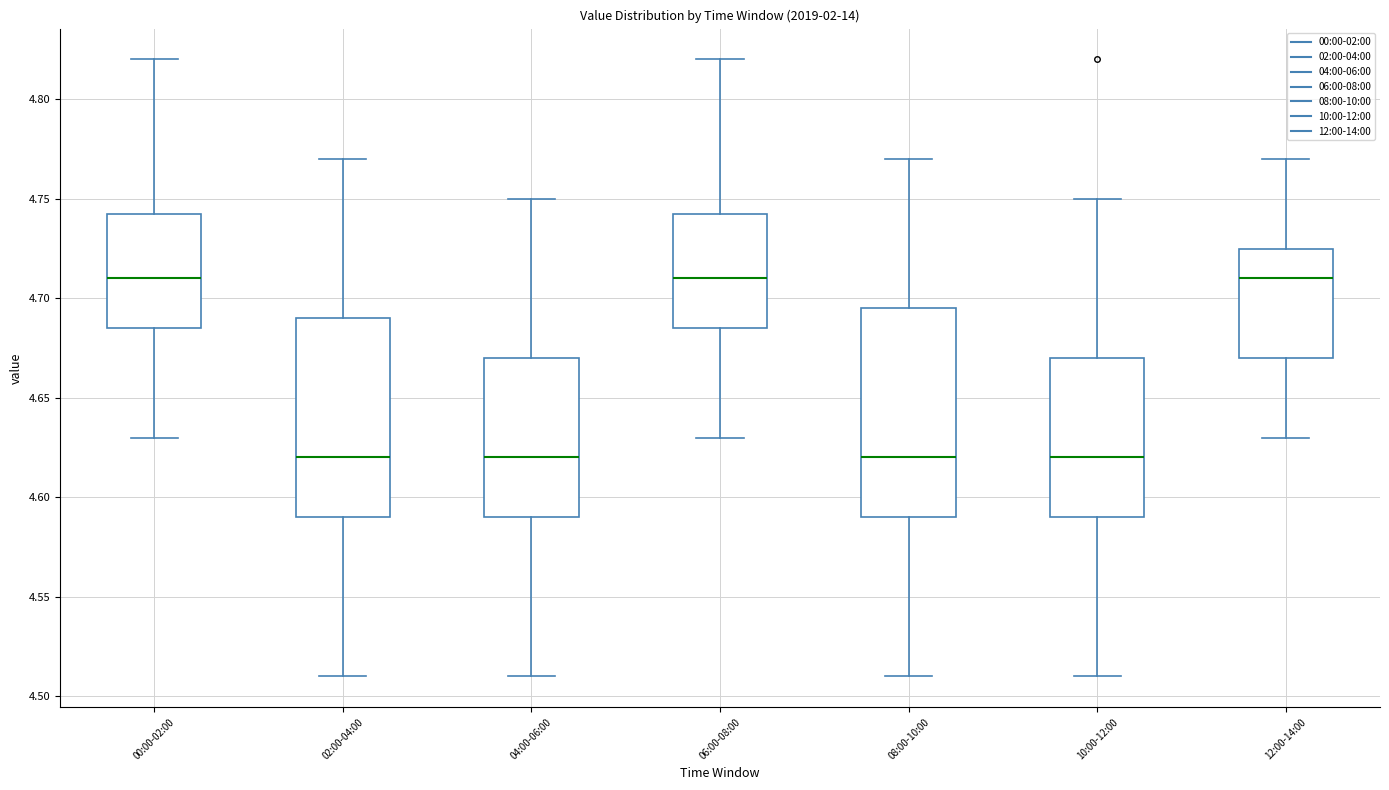

Reading left to right, transcribe this box plot: for each box, give where its median line is, the range the box spans, and where its two whiskers end, as read against the y-axis. The values are not printed on the chart, so give them approximately, as read against the axis.

00:00-02:00: median 4.710, box 4.685 to 4.745, whiskers 4.630 to 4.820
02:00-04:00: median 4.620, box 4.590 to 4.690, whiskers 4.510 to 4.770
04:00-06:00: median 4.620, box 4.590 to 4.670, whiskers 4.510 to 4.750
06:00-08:00: median 4.710, box 4.685 to 4.745, whiskers 4.630 to 4.820
08:00-10:00: median 4.620, box 4.590 to 4.695, whiskers 4.510 to 4.770
10:00-12:00: median 4.620, box 4.590 to 4.670, whiskers 4.510 to 4.750
12:00-14:00: median 4.710, box 4.670 to 4.725, whiskers 4.630 to 4.770